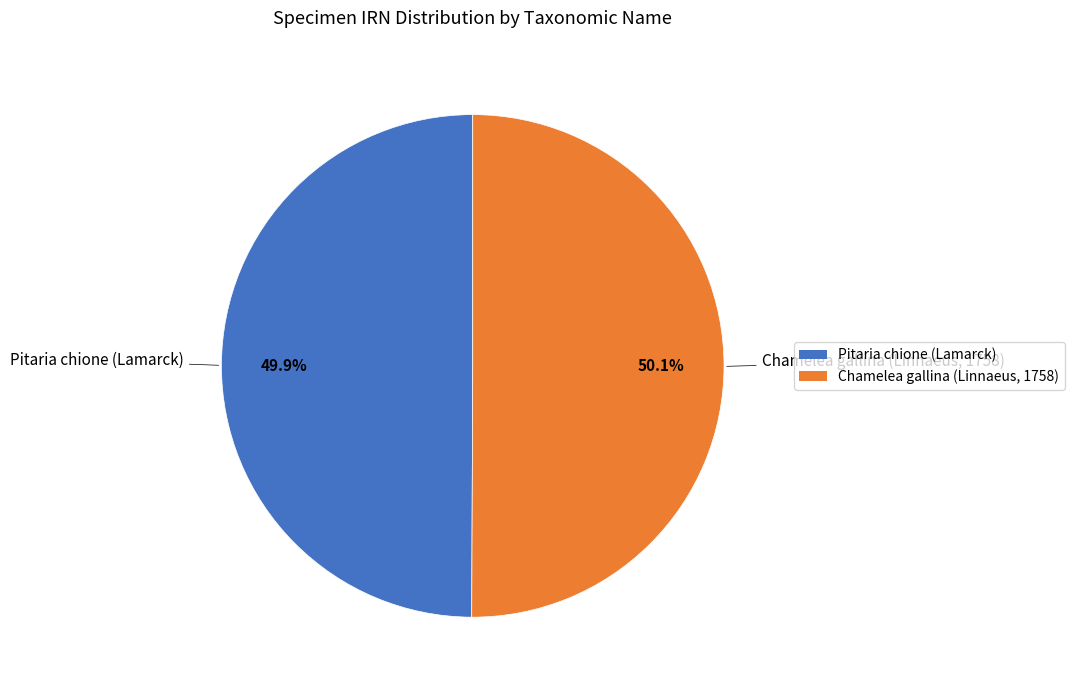

What percentage is NOT represented by Chamelea gallina (Linnaeus, 1758)?

49.9%